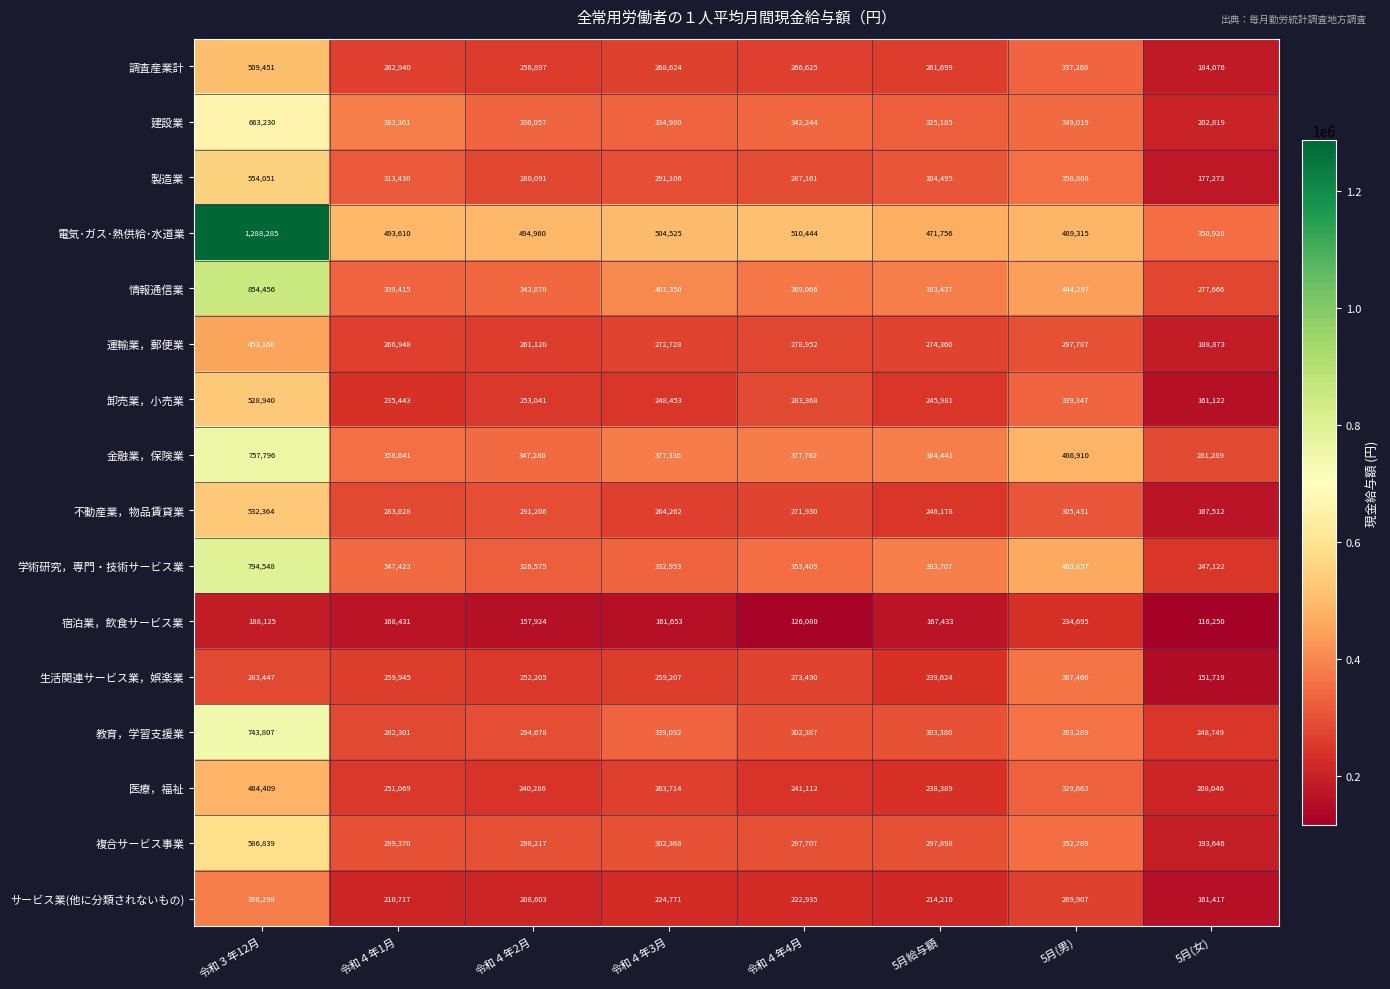

Between 令和４年3月 and 5月給与額, which series saw the biggest shift?

学術研究，専門・技術サービス業